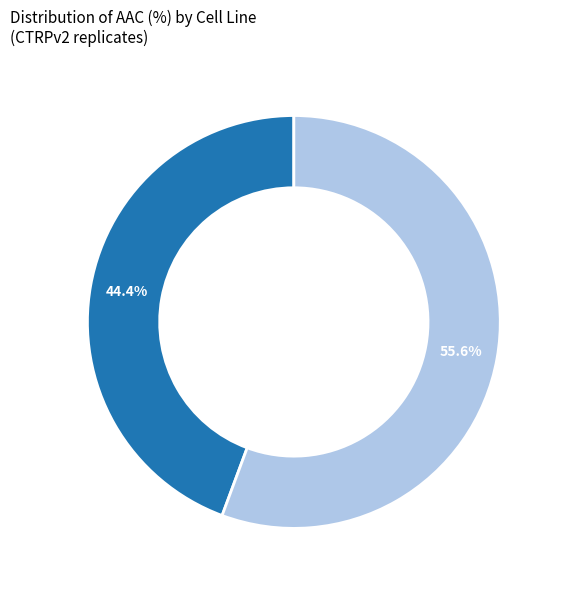

Is there any slice that represents more than half of the pie?

Yes